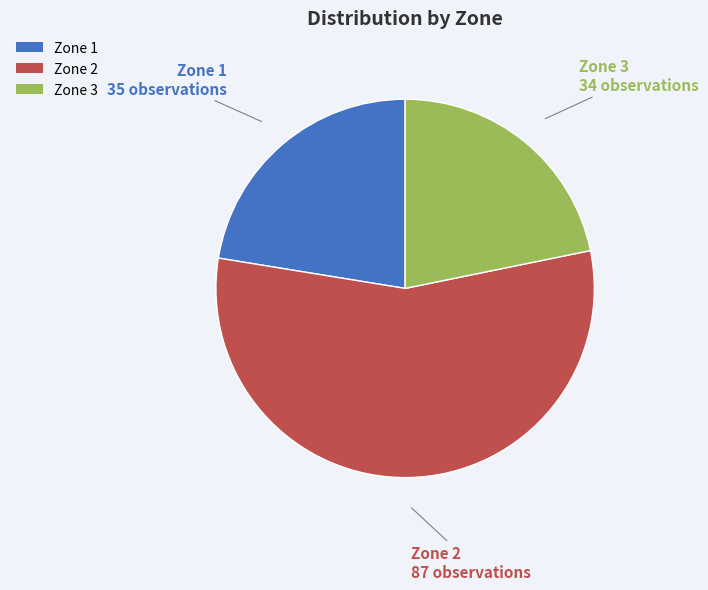

How many slices are in this pie chart?

3